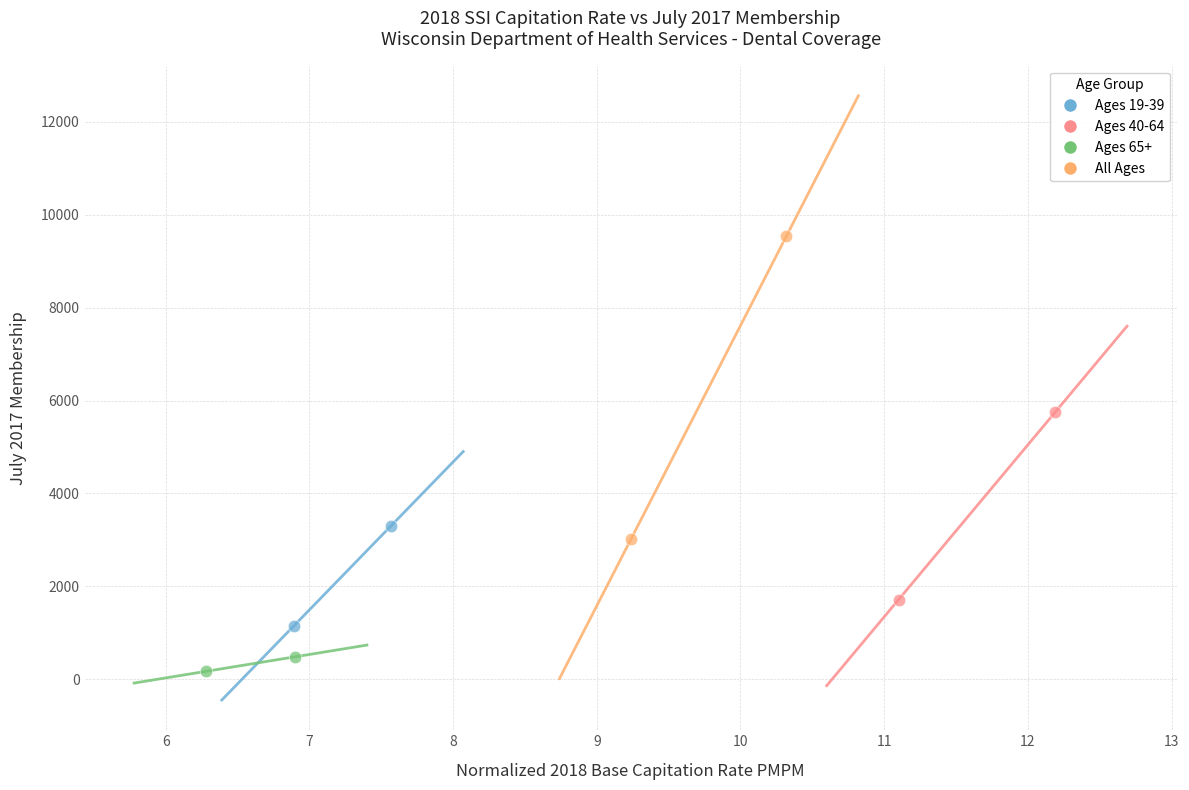

Which series contains the highest Y value?

All Ages